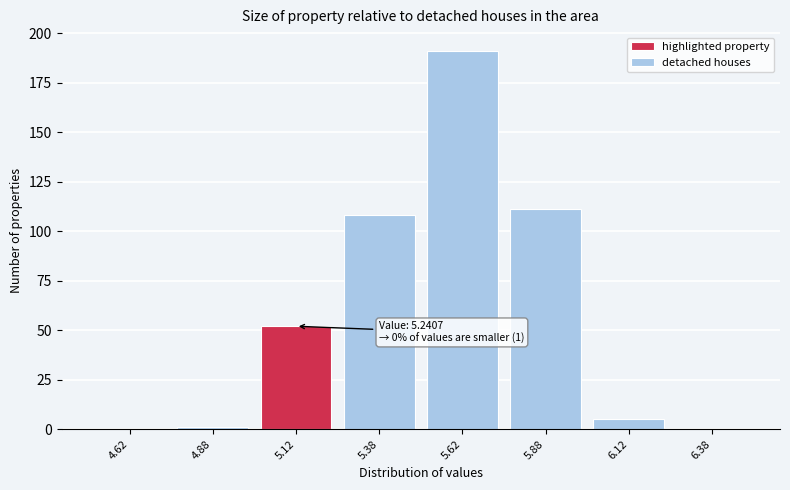

Over which range of the x-axis is the bar tallest?

5.50 to 5.75